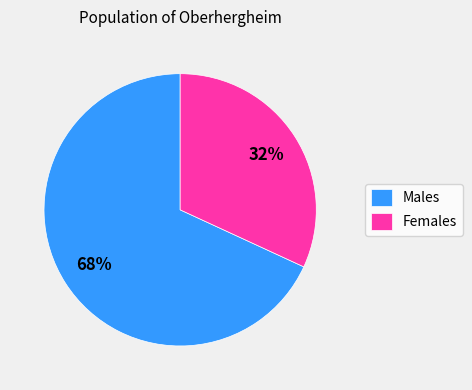

To the nearest percent, what percentage of the pie is Males?

68%